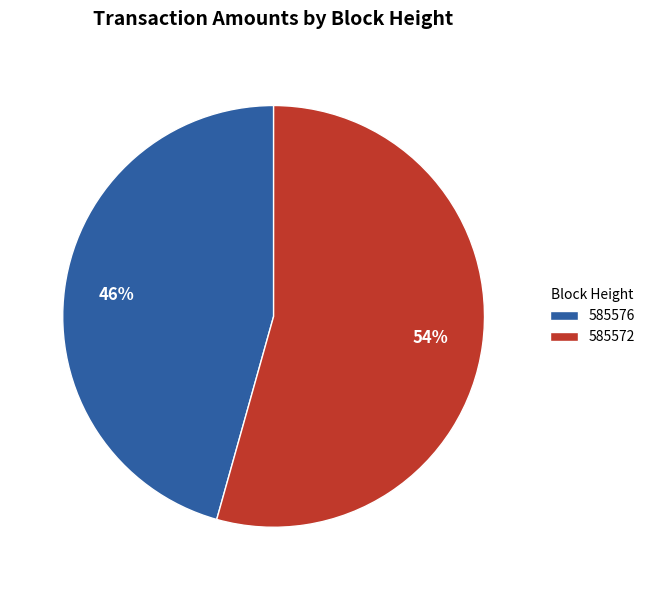

The 585572 slice represents 54% of the pie. True or false?

True